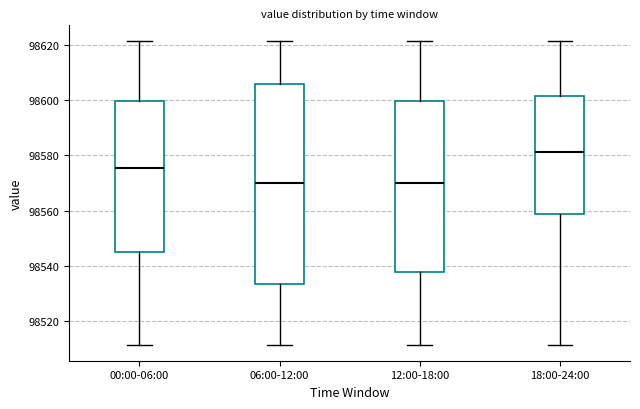

Where does the median line of the box for 00:00-06:00 sit on the y-axis? The values are not printed on the chart, so give them approximately, as read against the axis.

98576